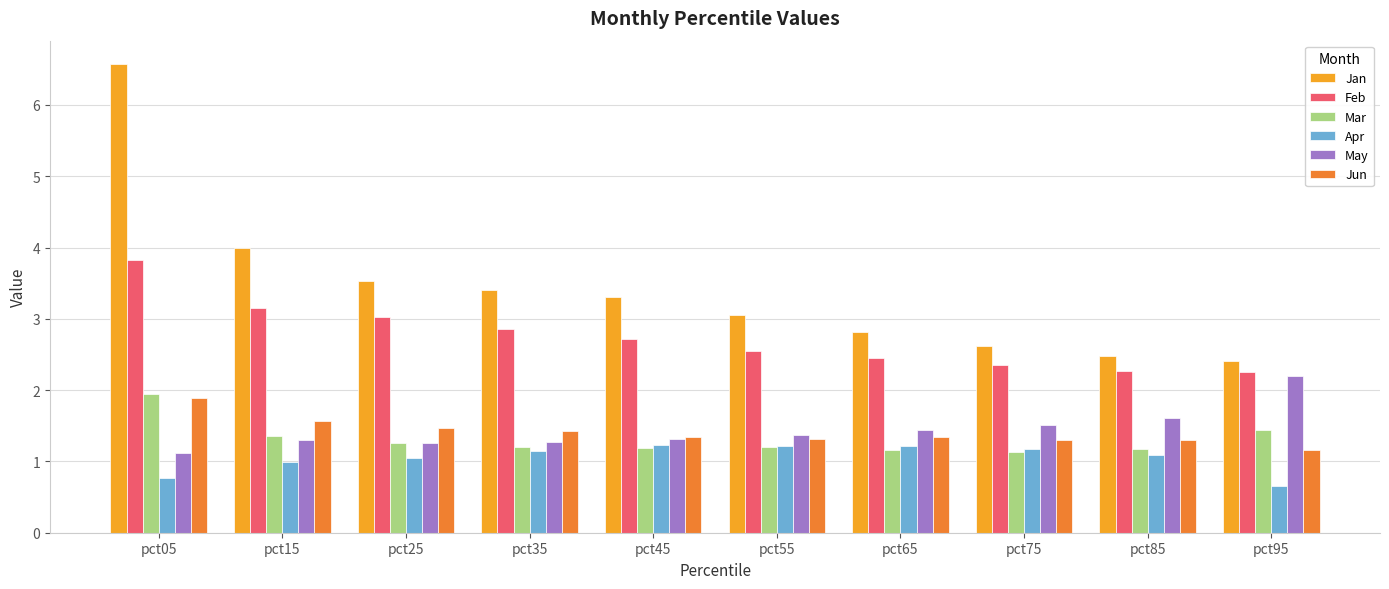

At which label is May closest to 1?

pct05